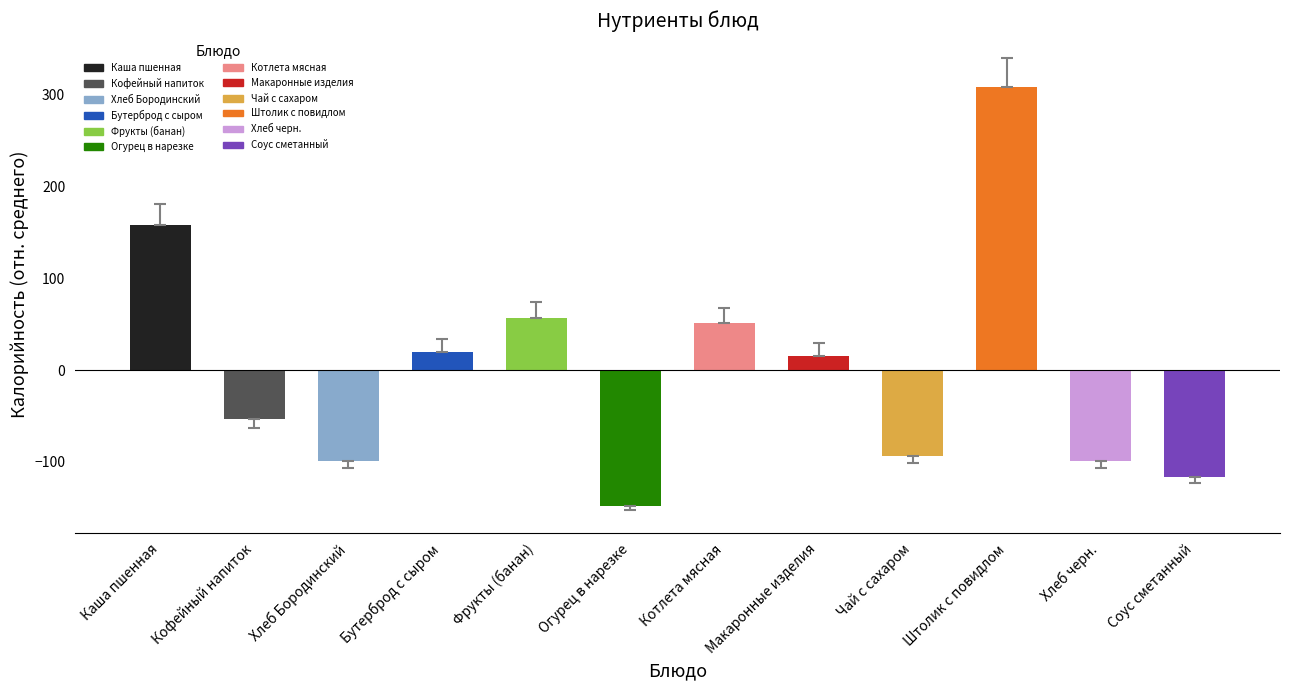

Reading right to left, what are all the values shown in this chart?

-116.8	-98.8	308.2	-93.8	15.2	51.2	-147.8	57.2	19.2	-98.8	-52.8	158.2